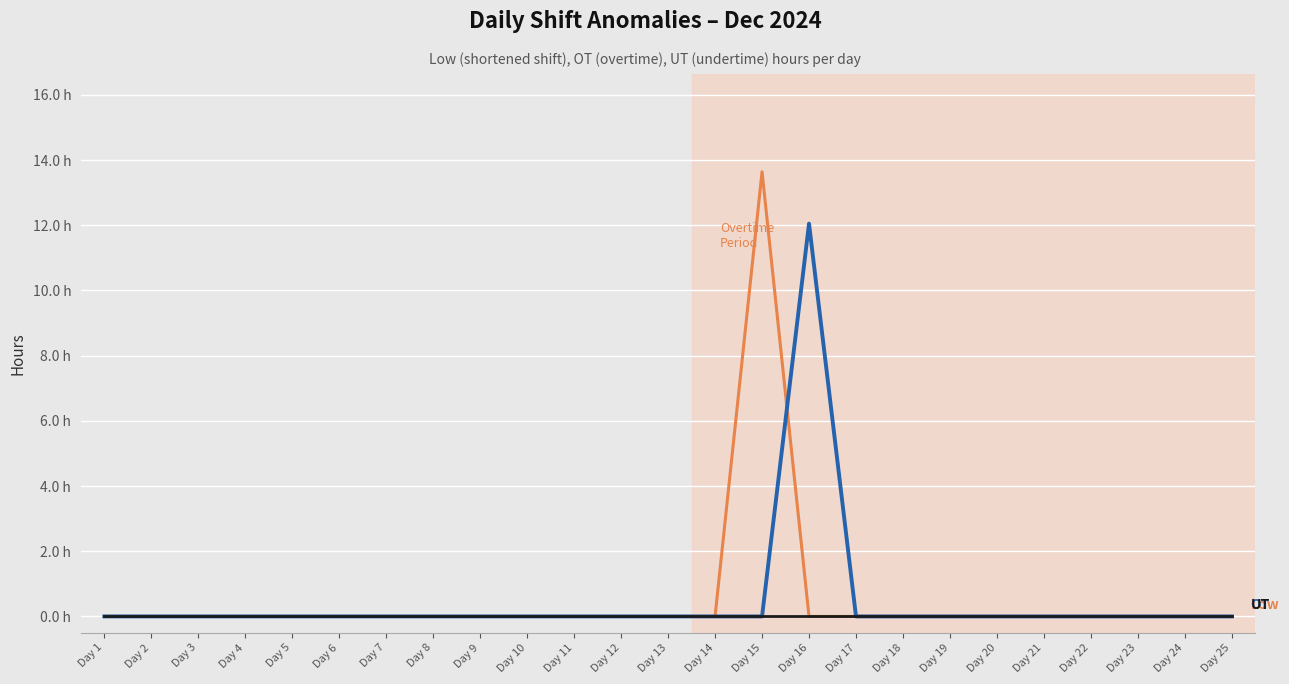

At which category is the sum across all series the highest?

Day 15